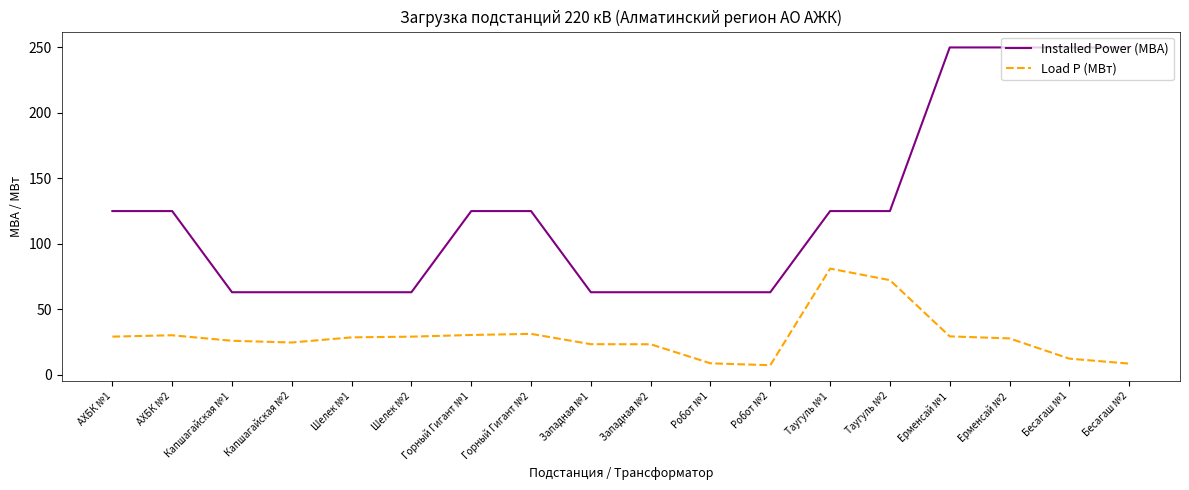

Is the value of Installed Power (МВА) at АХБК №2 greater than the value of Load P (МВт) at Бесагаш №1?

Yes